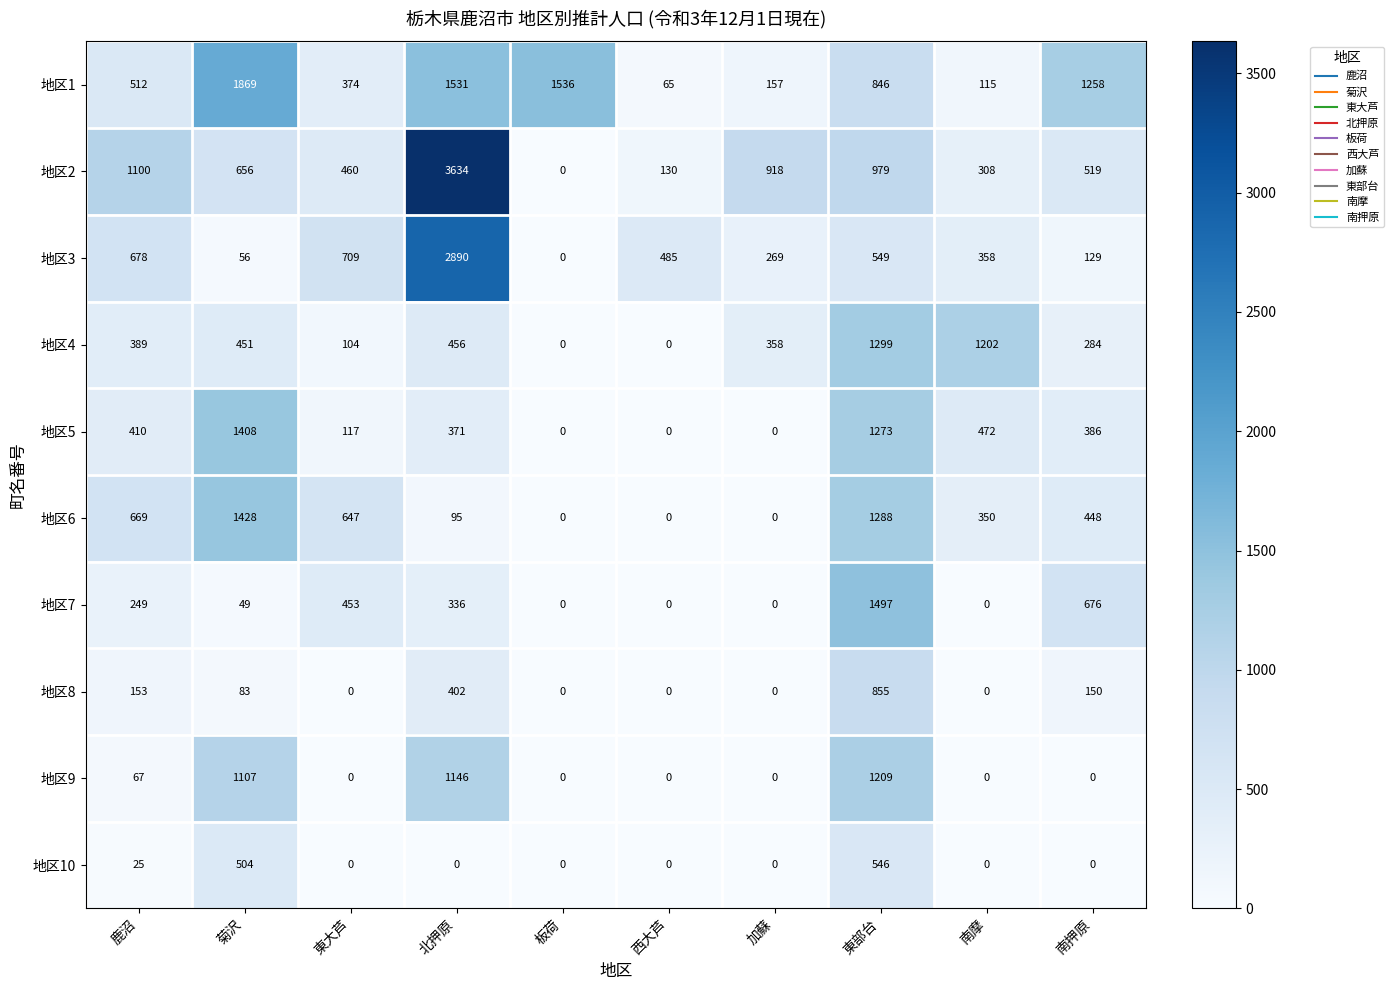

Which series has the largest range (max minus min)?

地区2